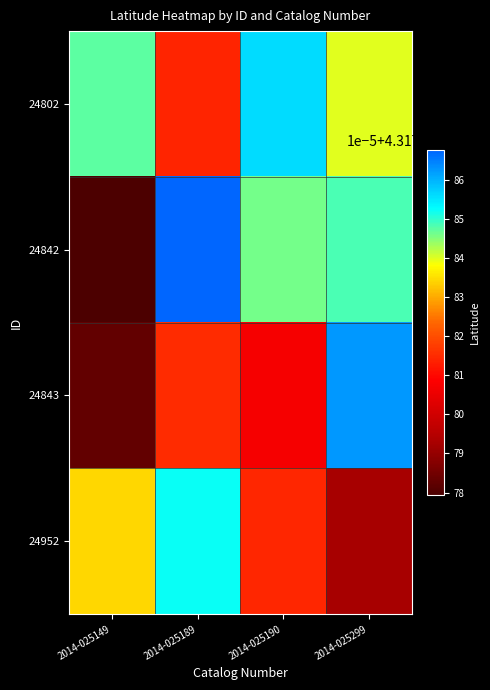

Which series has the largest range (max minus min)?

24842